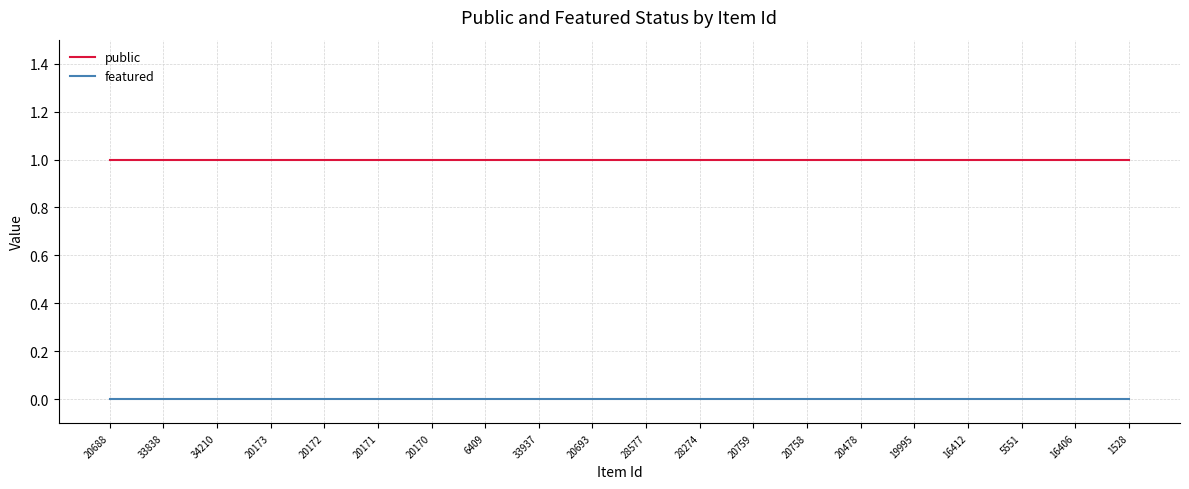

True or false: public has a value of 1 at 6409.

True